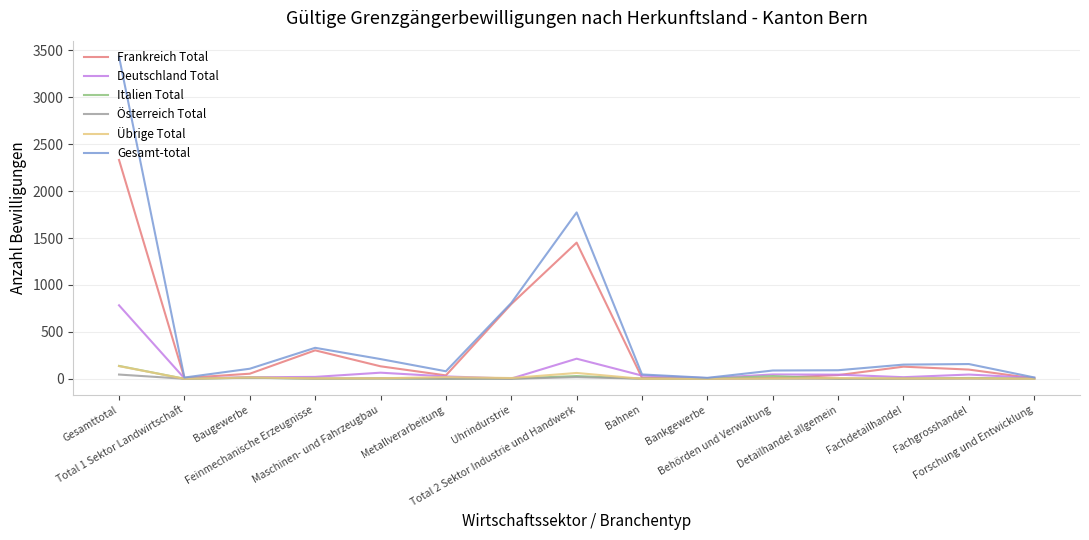

Which series has the largest range (max minus min)?

Gesamt-total